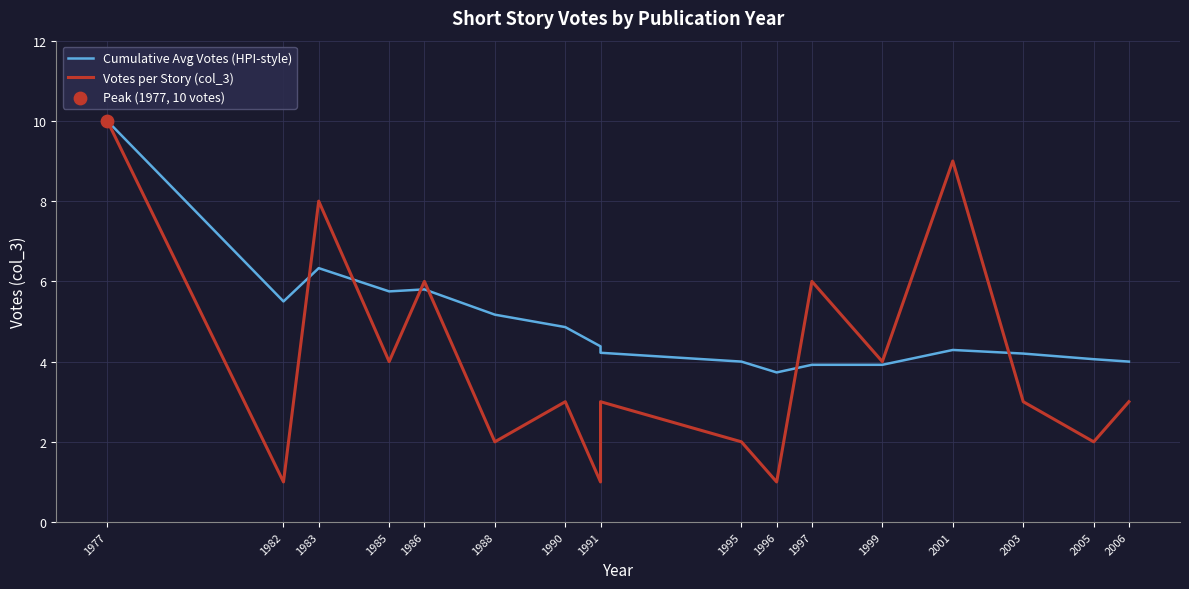

Which series has the largest Y range (max minus min)?

Votes per Story (col_3)